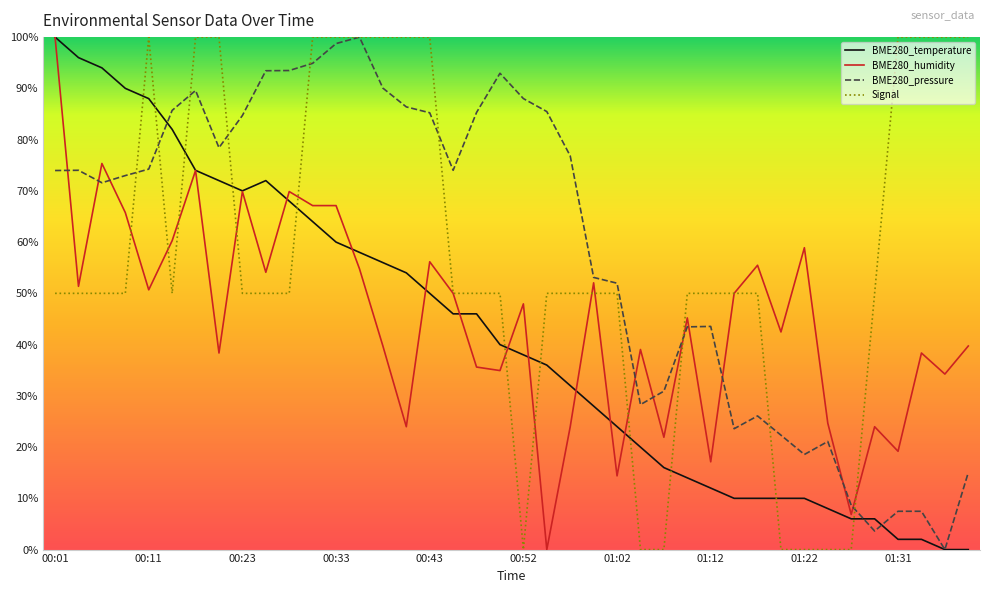

What is the difference between the second highest and minimum values in the Signal series?

100.0